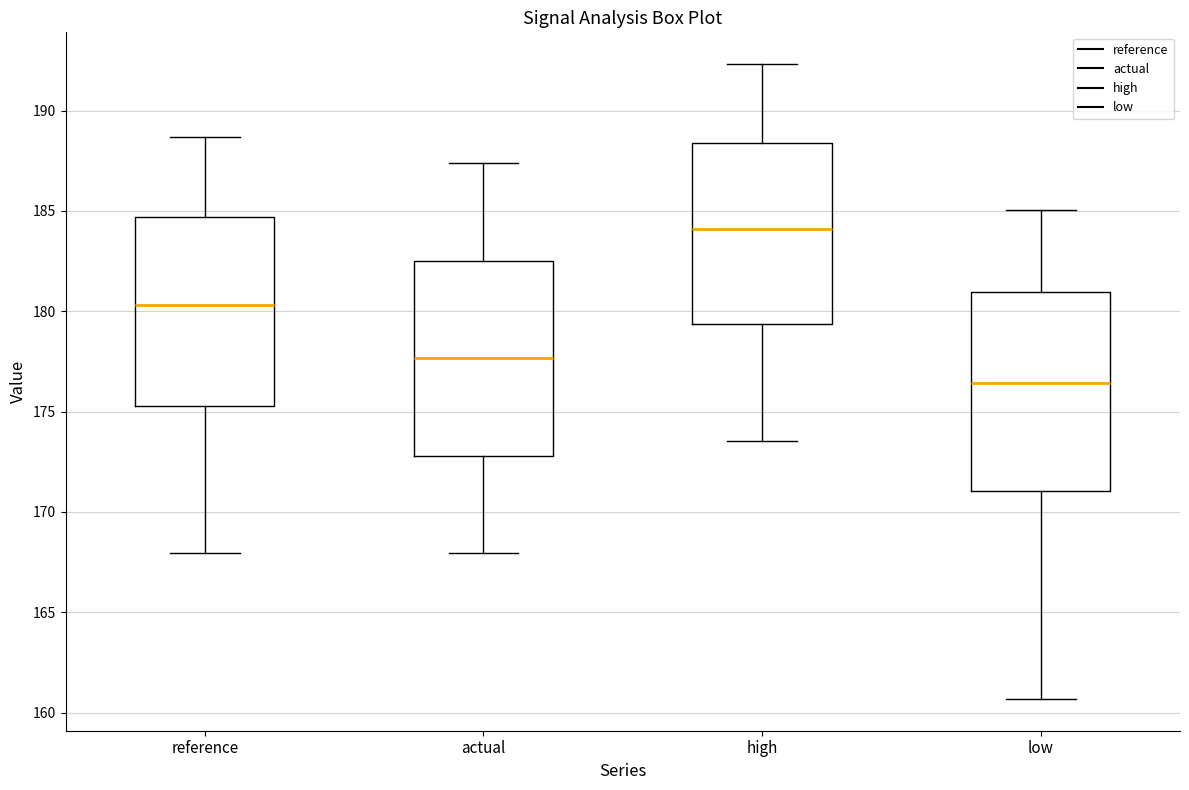

Which box has the lowest median line?

low